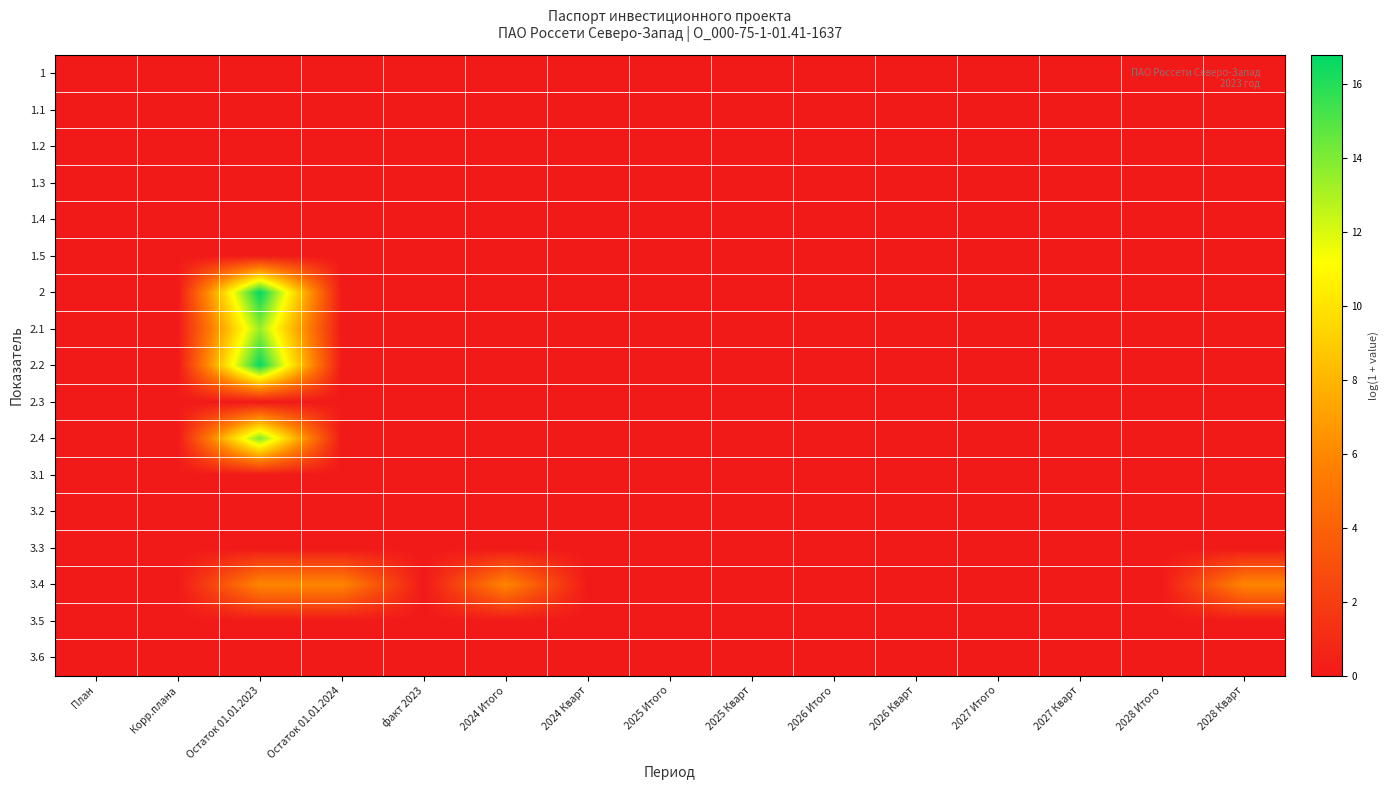

Which series changed the most between 2024 Итого and 2025 Итого?

3.4